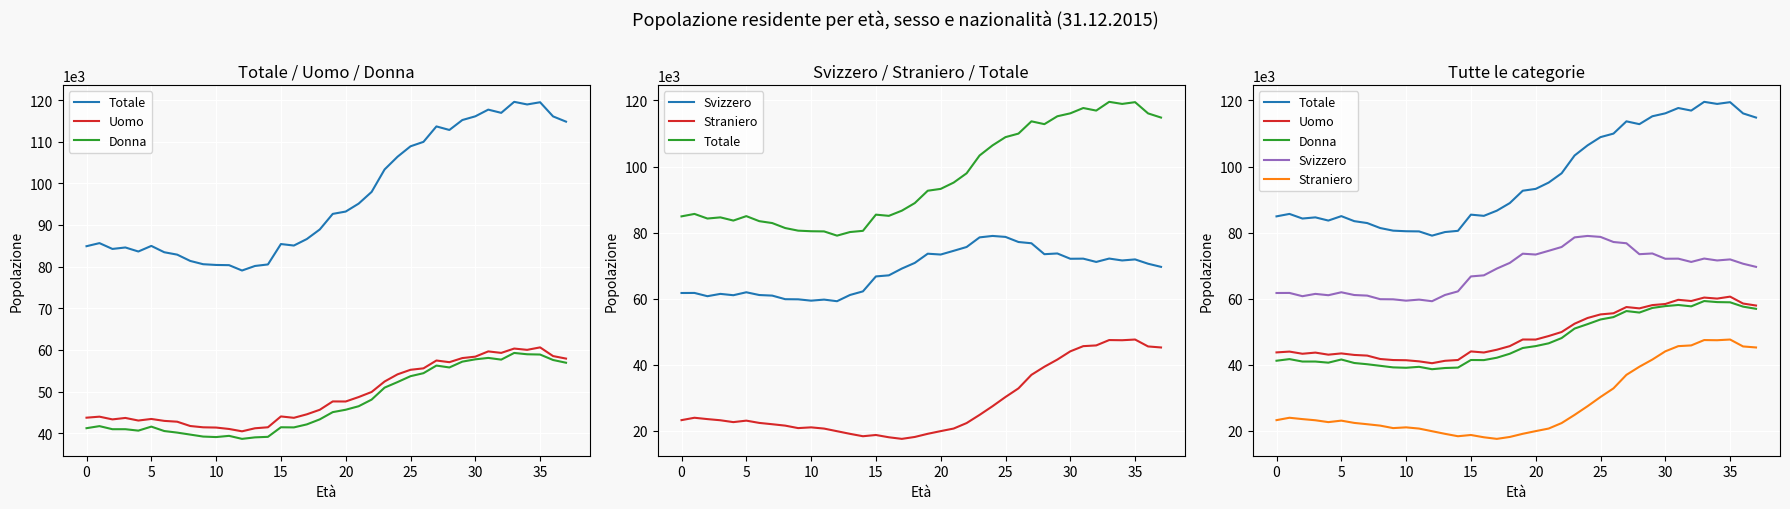

What is the difference between the maximum and minimum values in the Uomo series?

20158